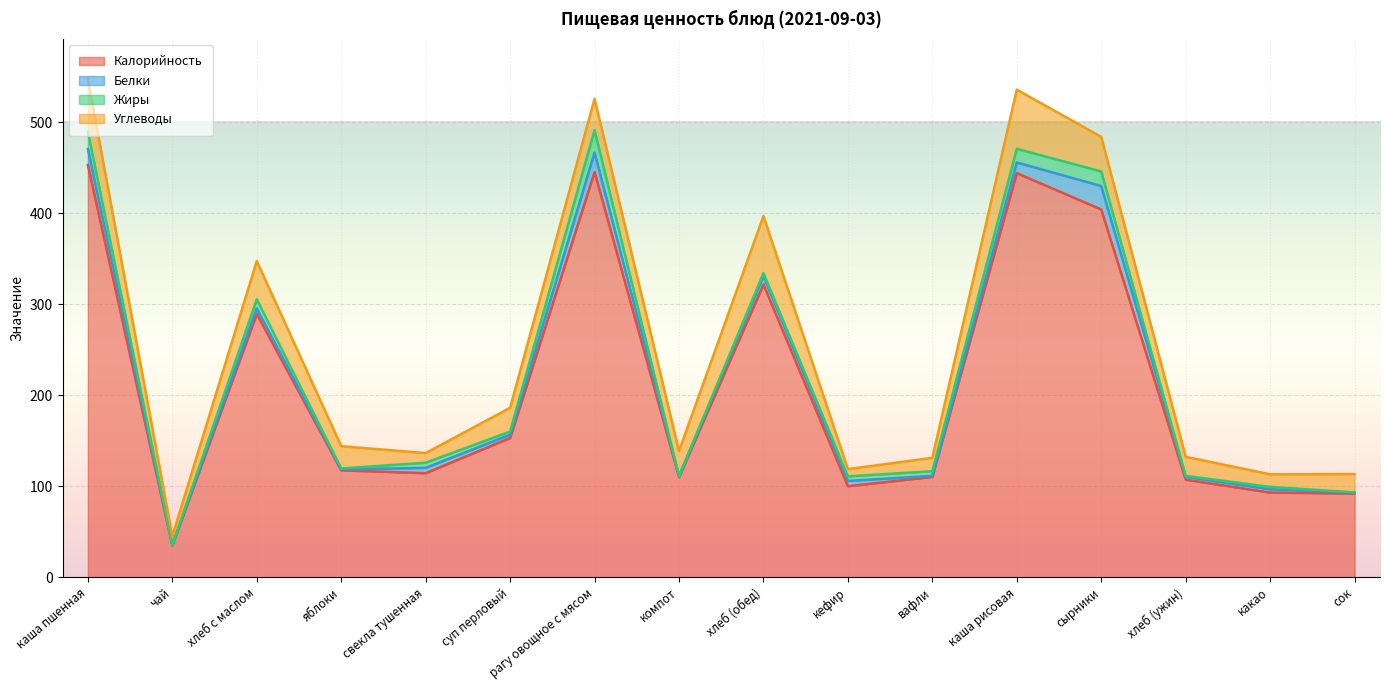

List the series in order of their peak value, highest first.

Калорийность, Углеводы, Белки, Жиры